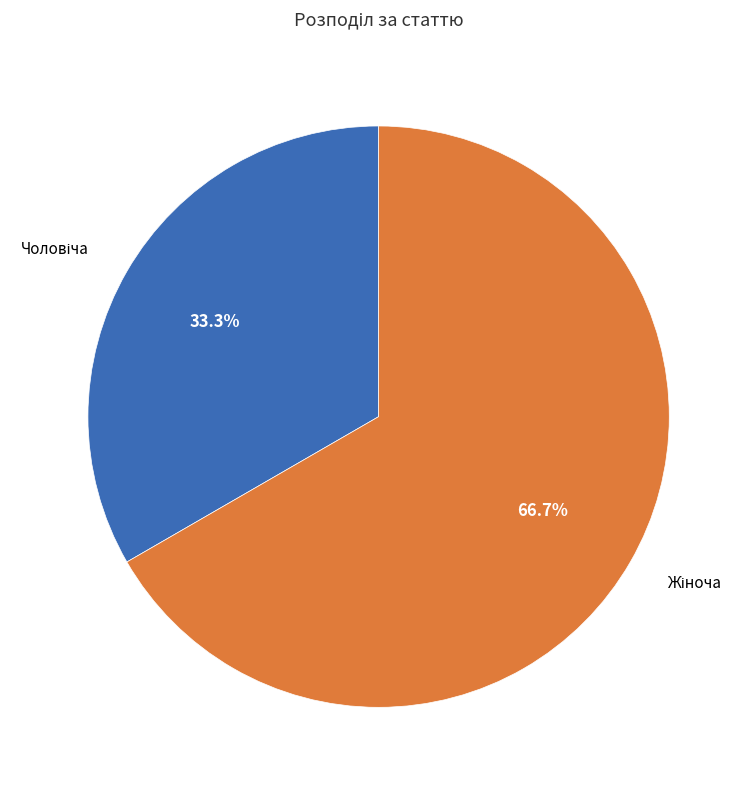

Does any single category account for the majority?

Yes